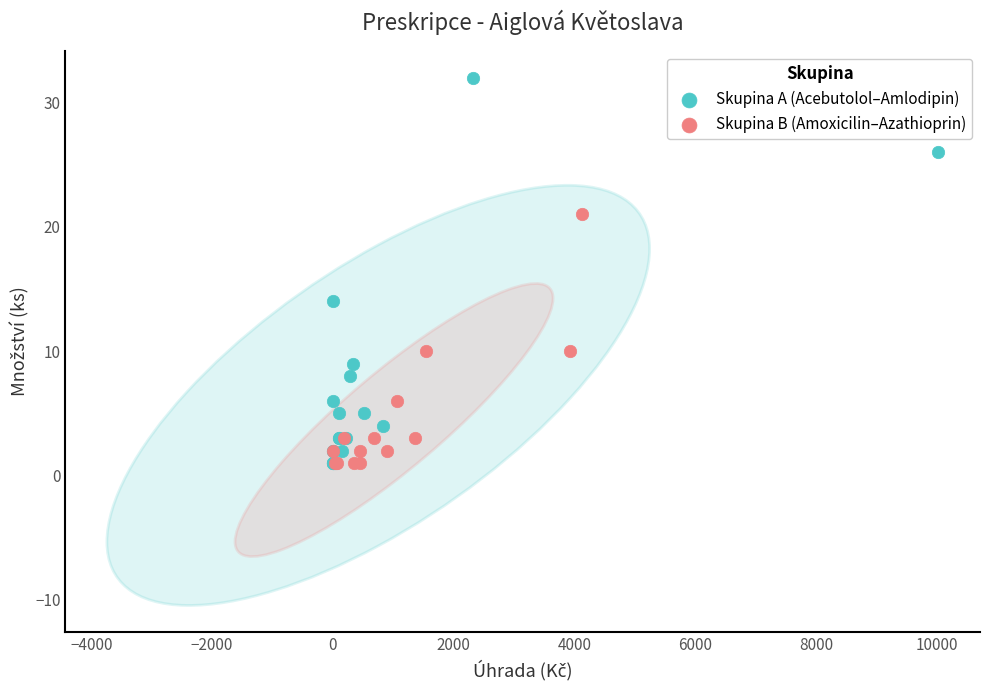

Which series has the largest Y range (max minus min)?

Skupina A (Acebutolol–Amlodipin)